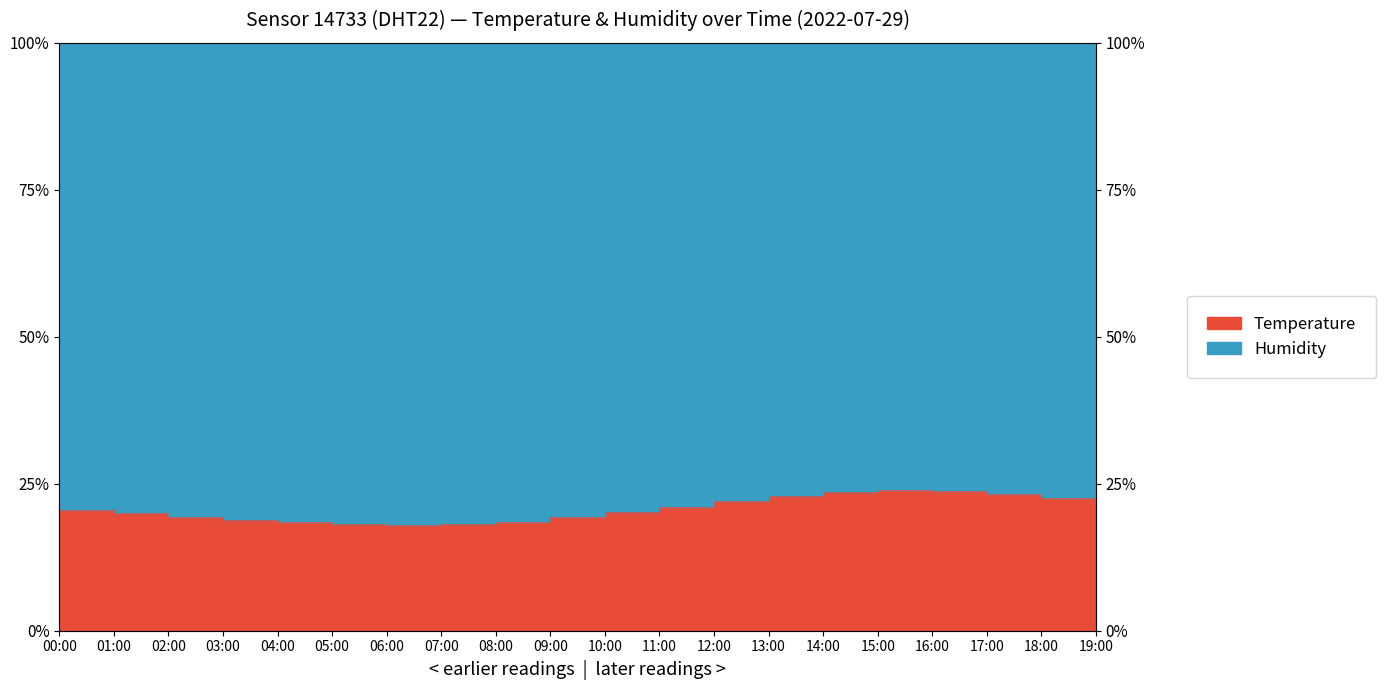

What is the difference between the values at 15:00 and 17:00?

0.6